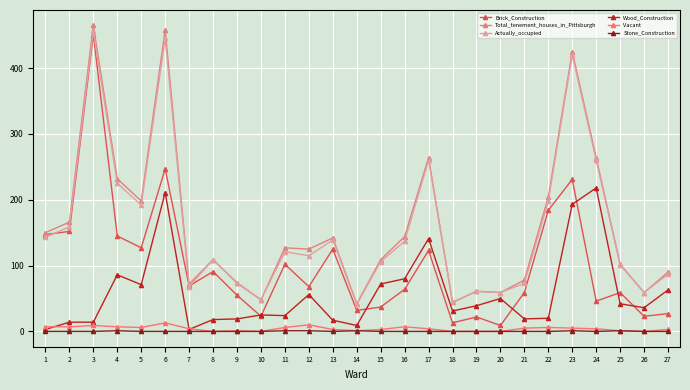

At which category does Brick_Construction reach its first local valley?

5